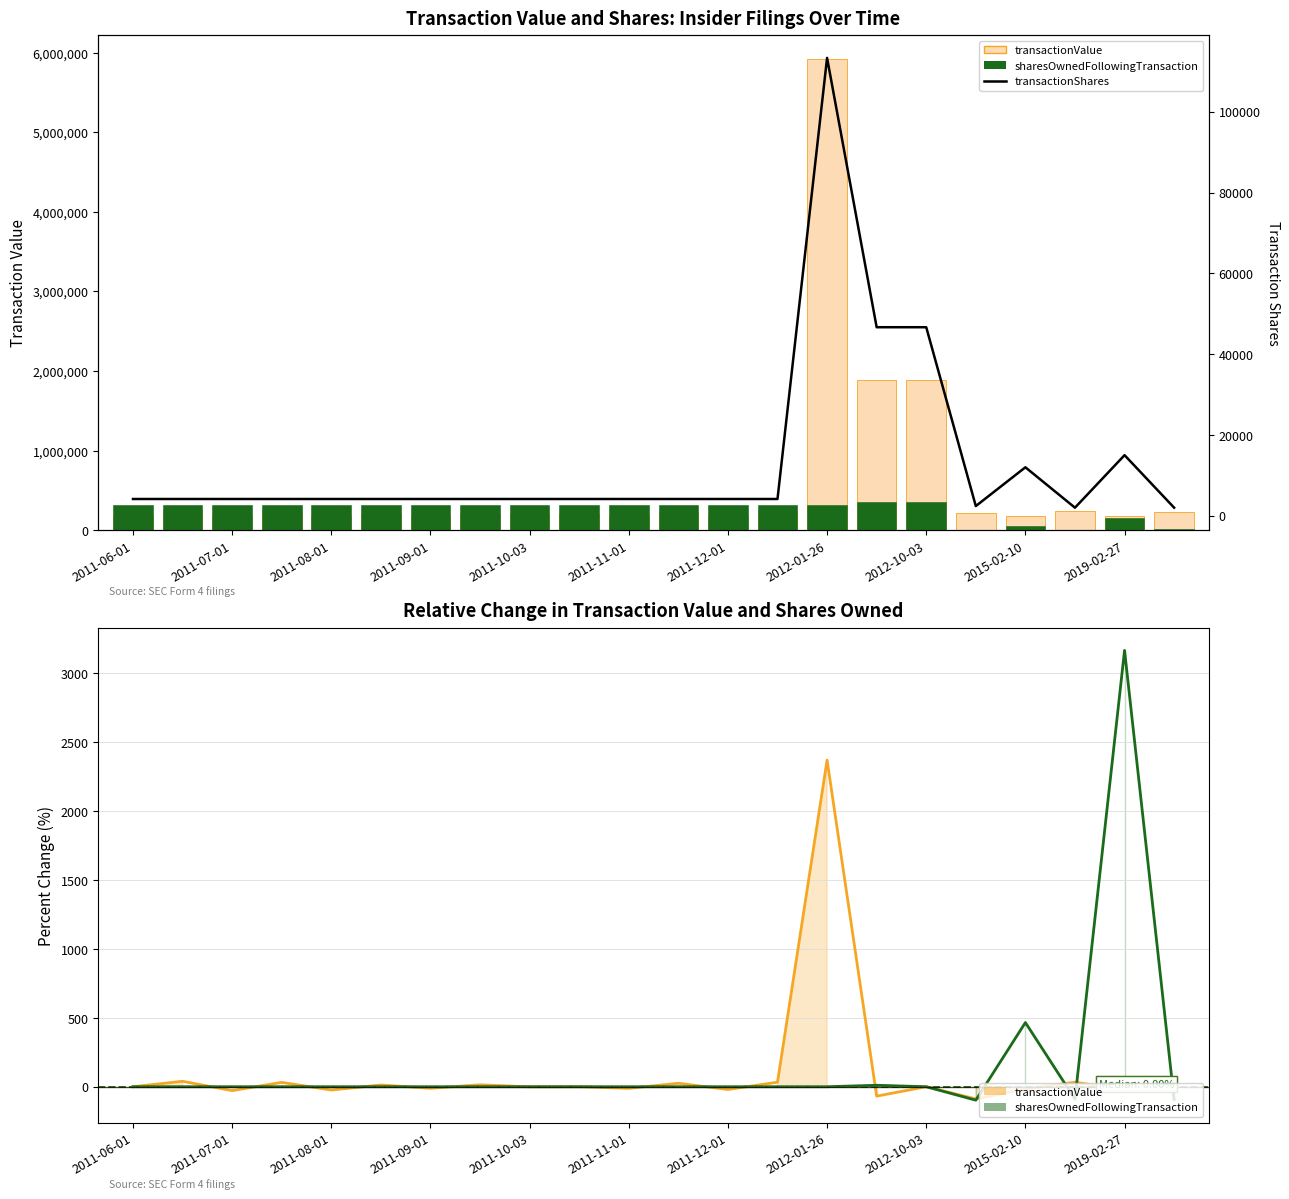

At how many categories does at least one series exceed 205447?

20